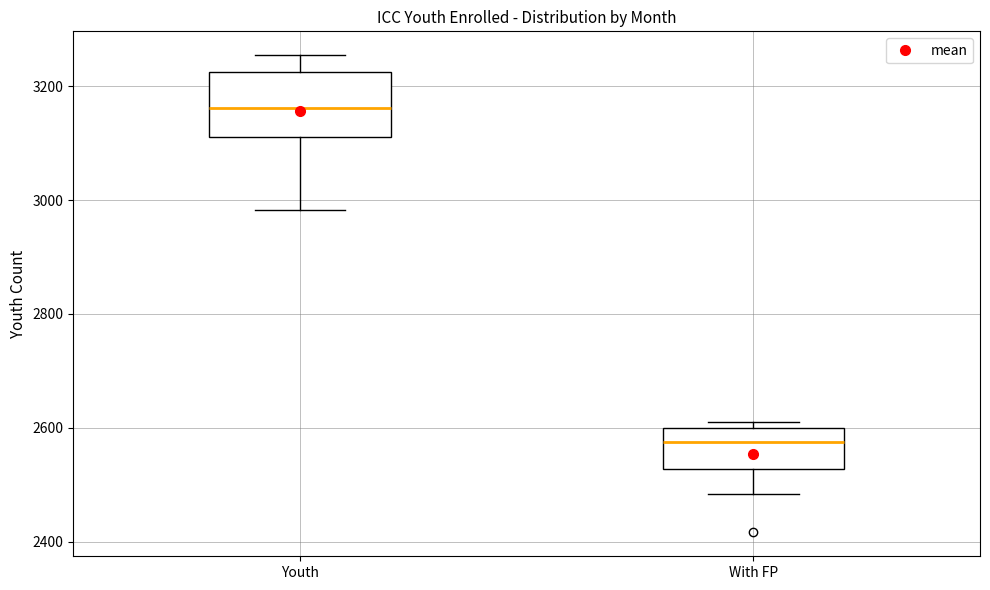

Which box is the tallest, from its lower edge to its upper edge?

Youth